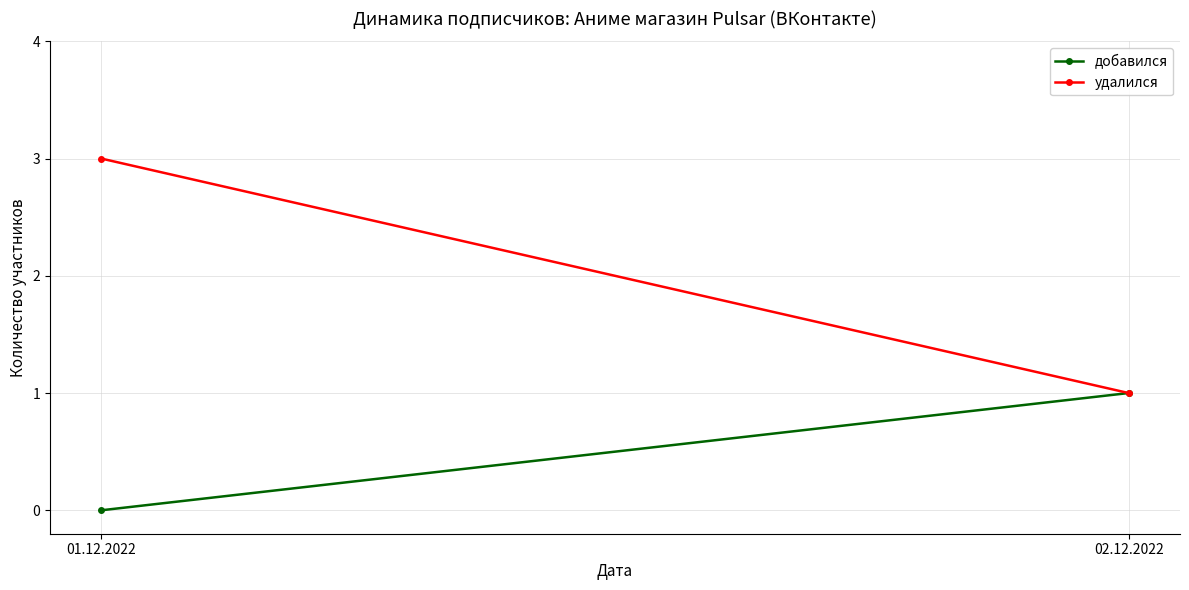

The добавился series shows 0 at 01.12.2022. True or false?

False